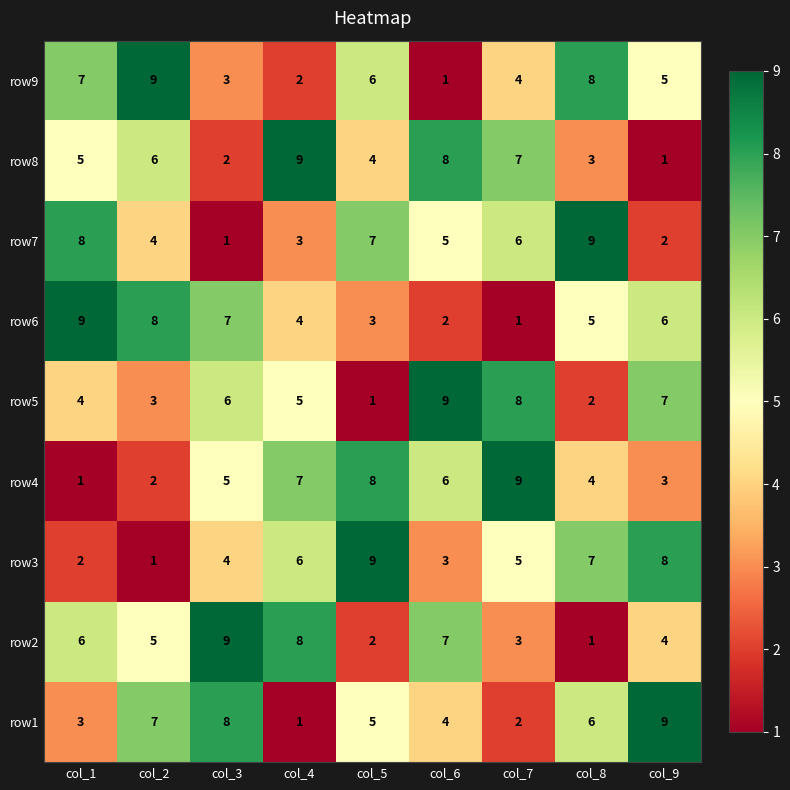

What is the maximum value for row5?

9